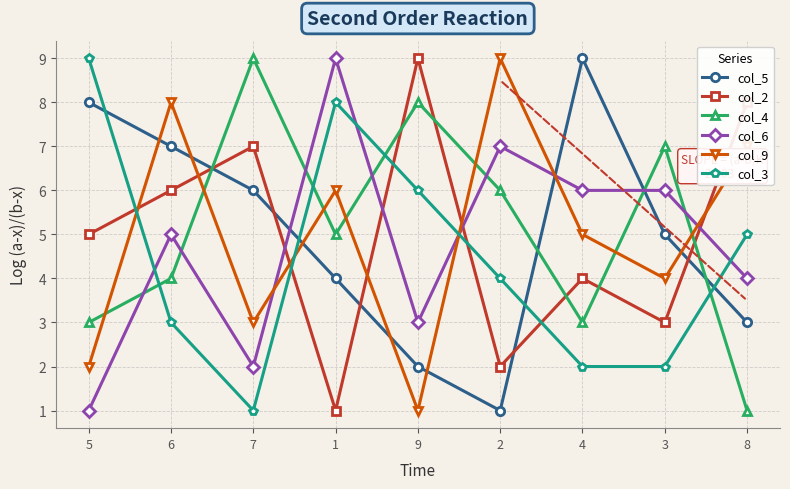

What is the greatest value displayed?

9